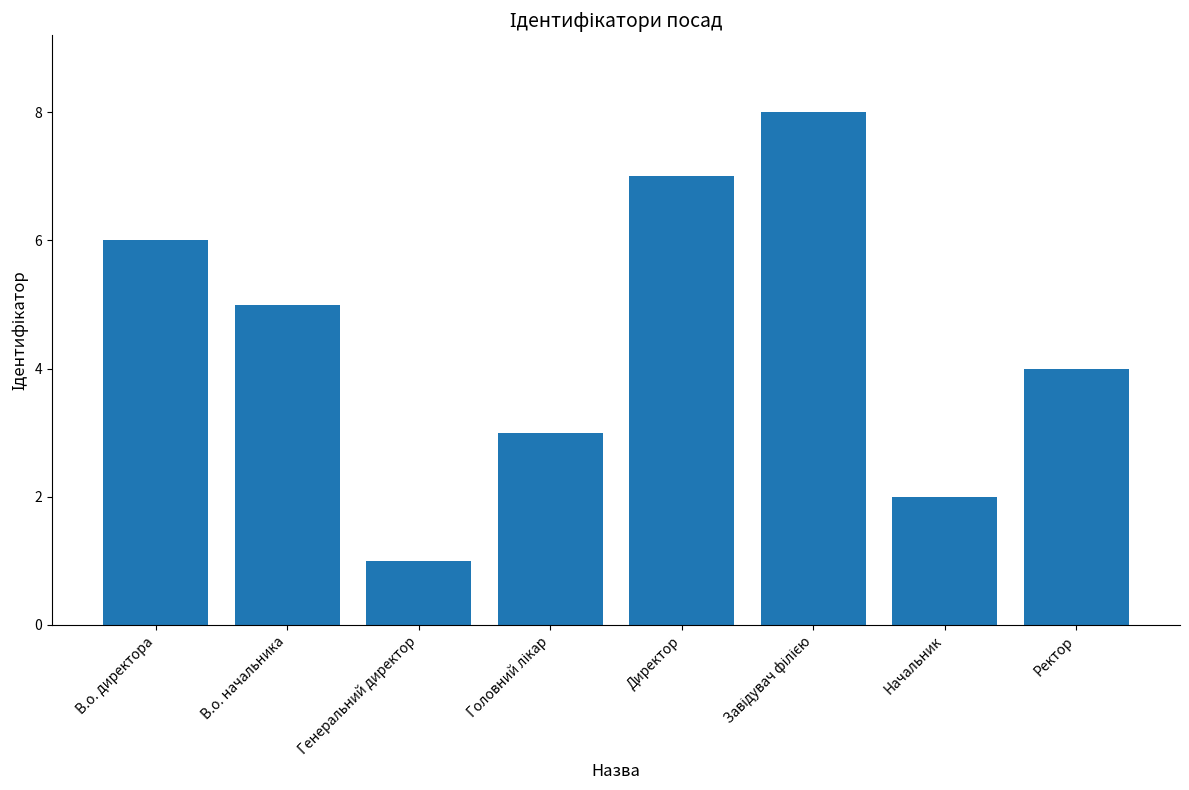

What position from the right is Директор?

4